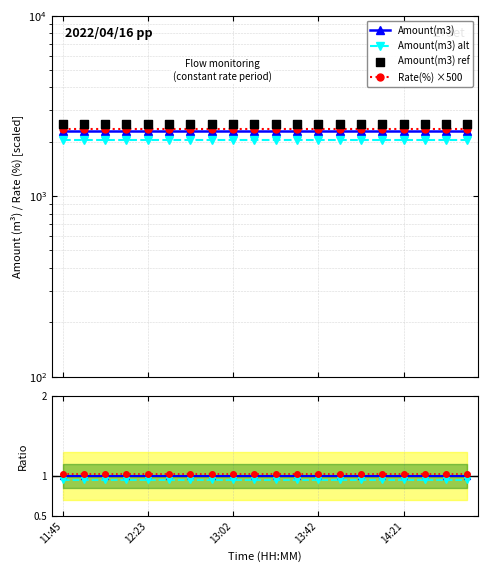

At which category is the sum across all series the highest?

11:45